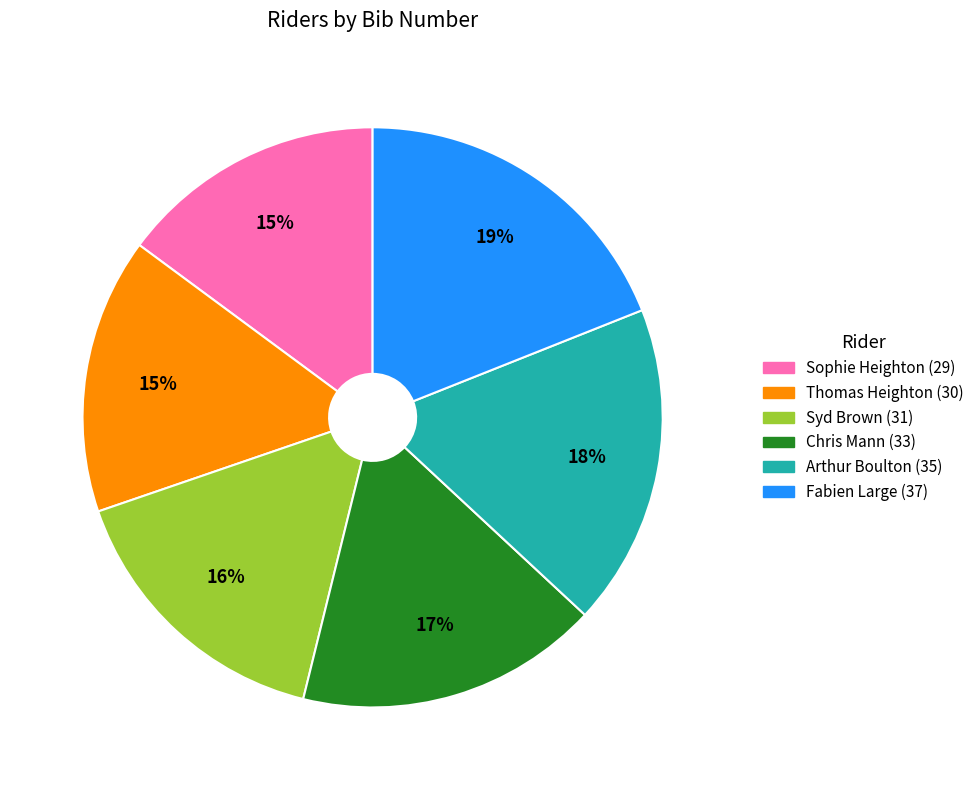

Is the sum of Sophie Heighton (29) and Chris Mann (33) greater than half?

No